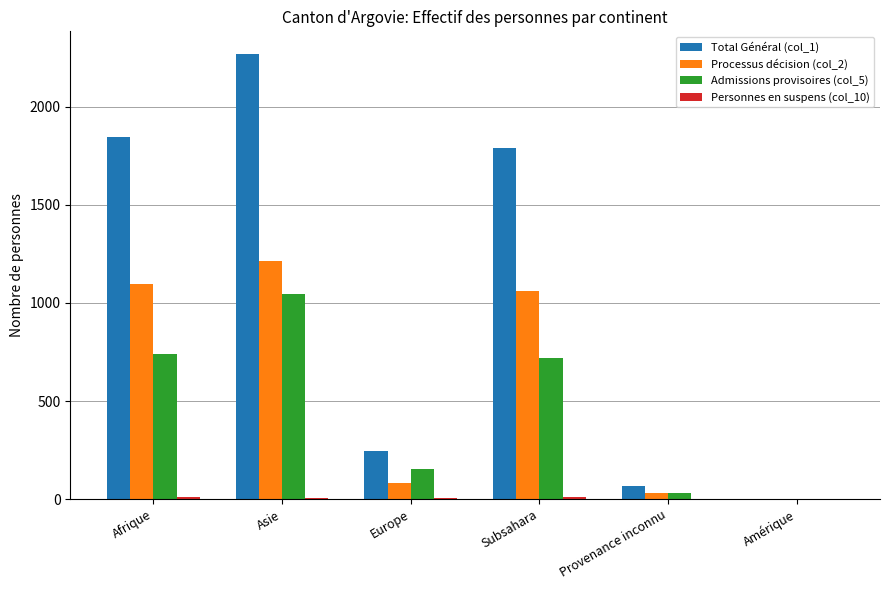

At which label does Processus décision (col_2) reach its peak?

Asie